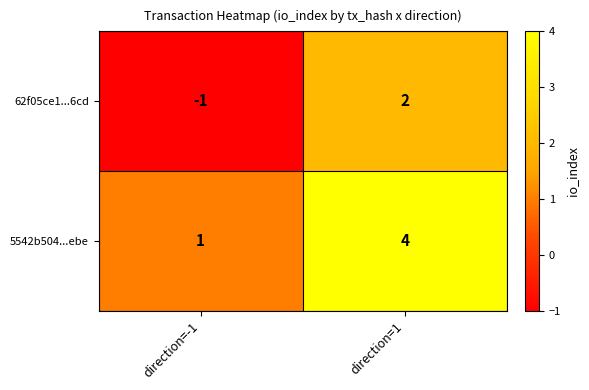

Read the 5542b504...ebe value at direction=1.

4